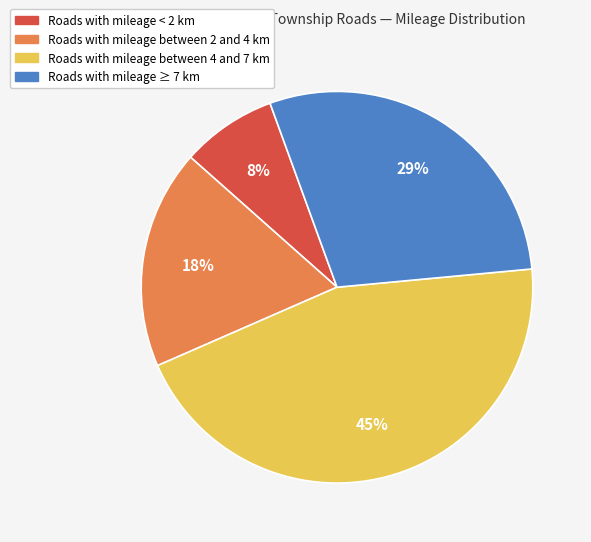

To the nearest percent, what is the difference between the largest and smallest slice percentages?

37%